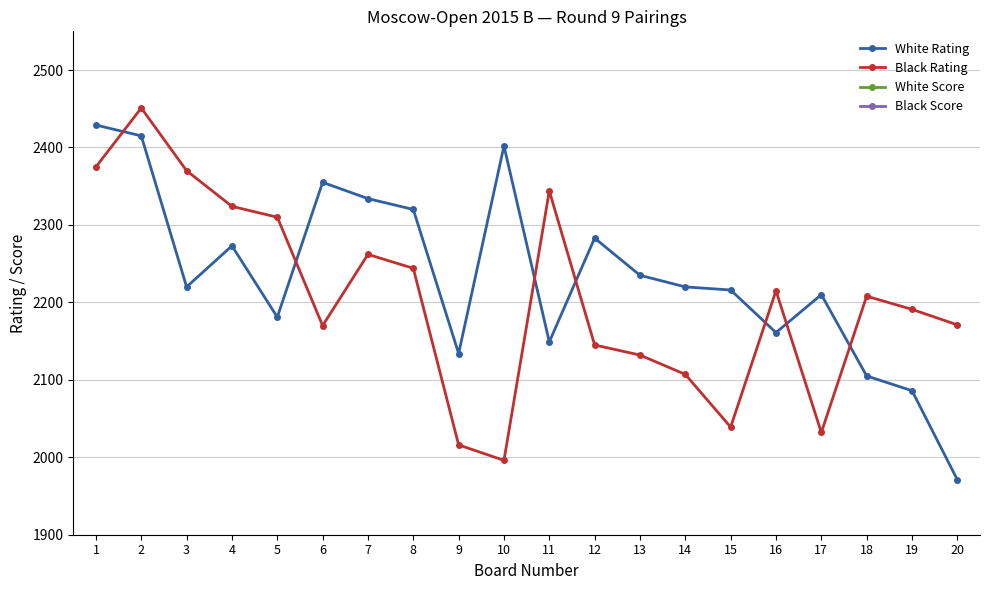

What is the maximum value shown in the chart?

2451.0